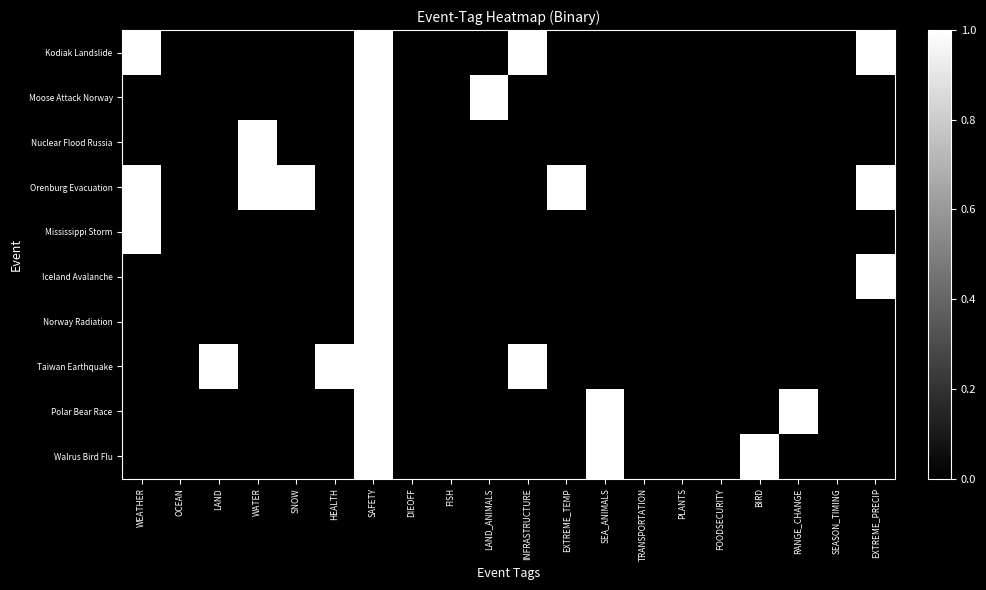

How many series are shown in this chart?

10